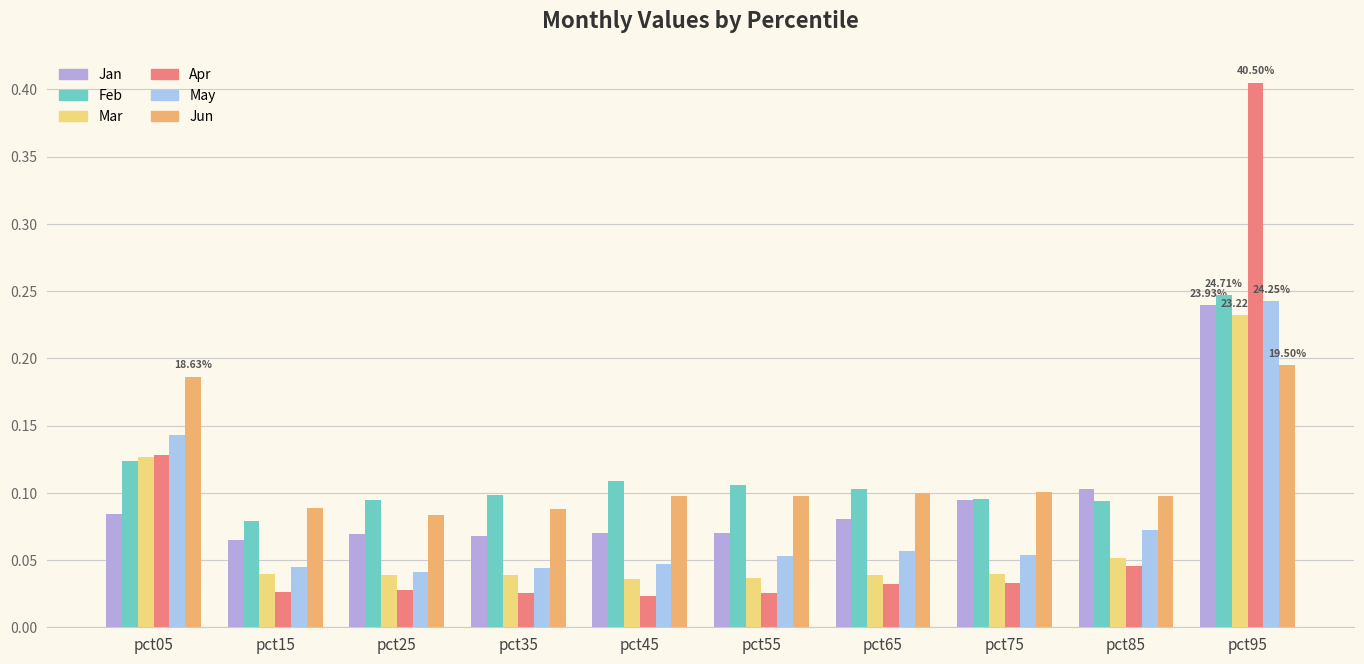

Which series has the largest range (max minus min)?

Apr